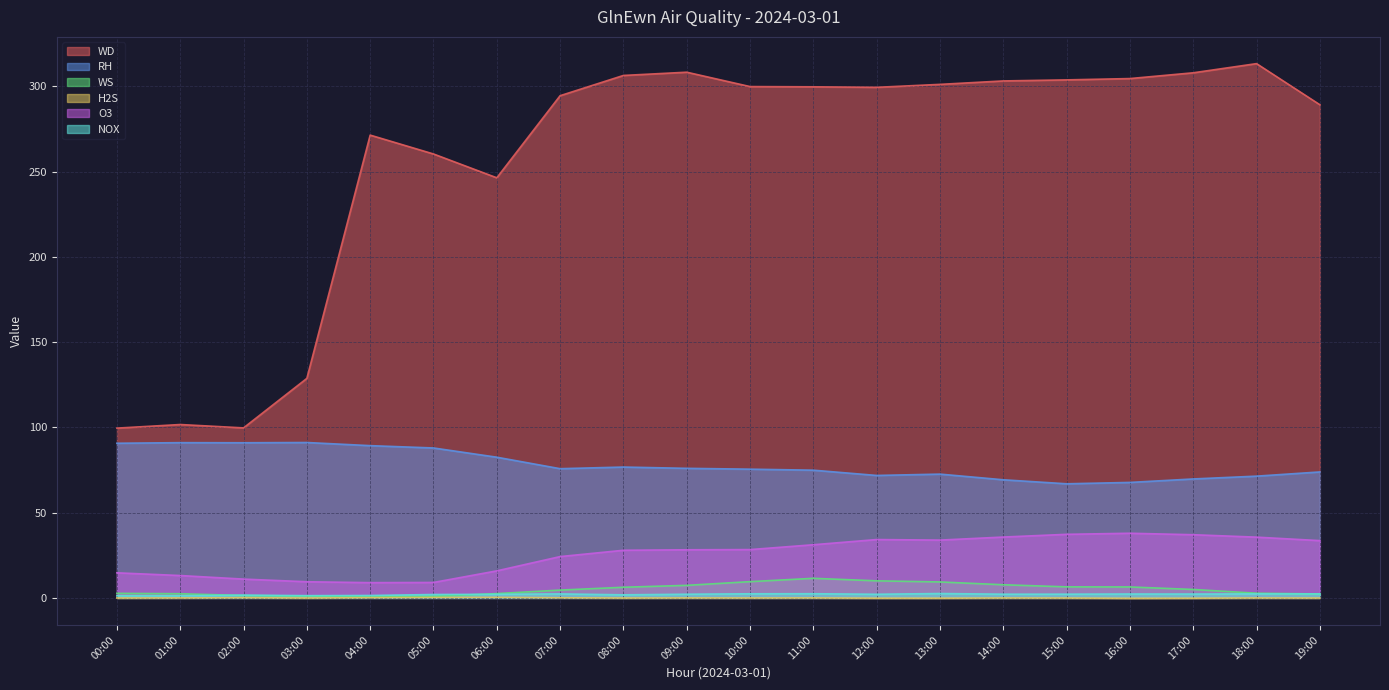

Which series has the widest spread of values?

WD